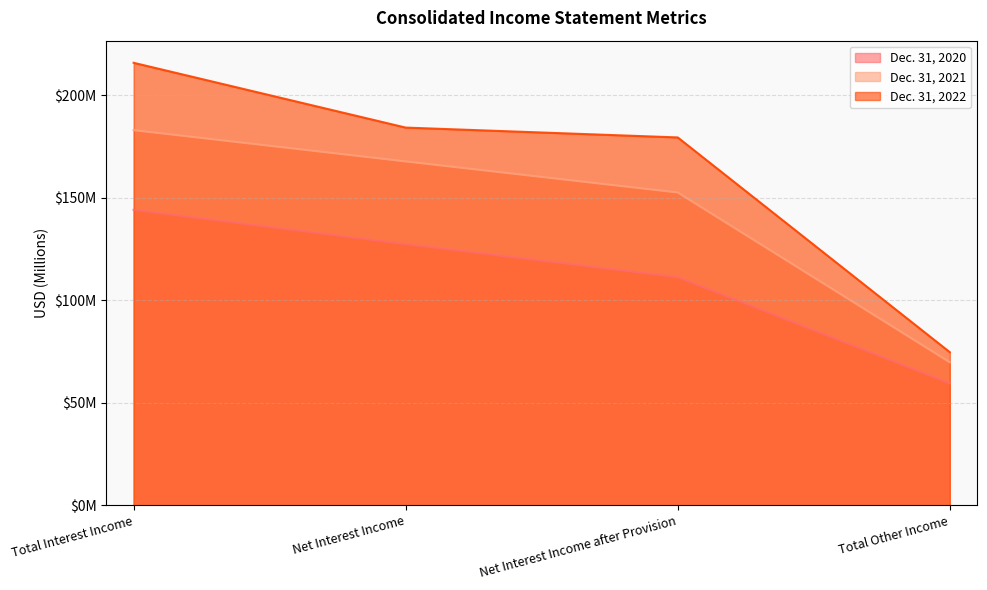

What is the total value across all series at Total Other Income?

204.0